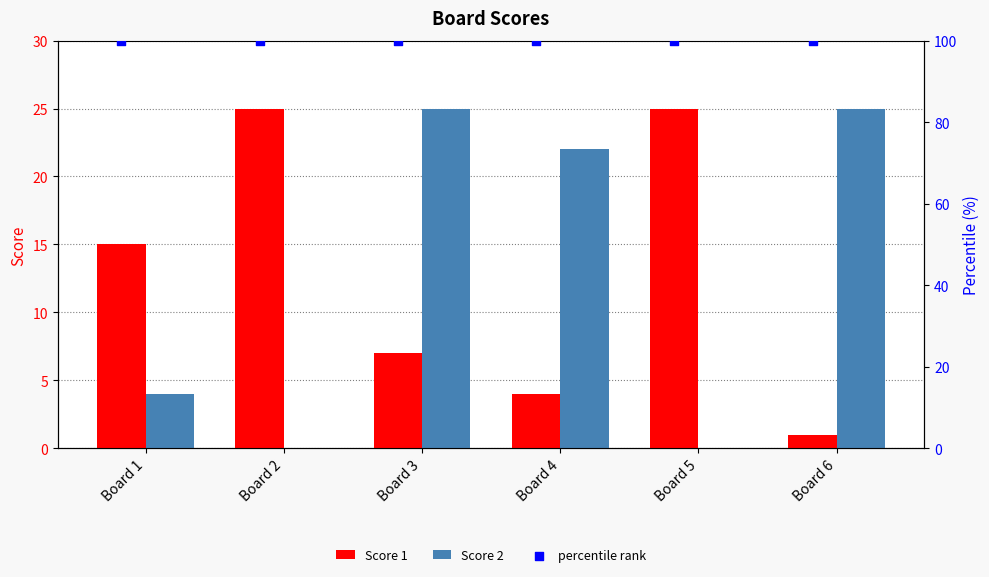

Is the value of Score 2 at Board 3 greater than the value of Score 1 at Board 1?

Yes